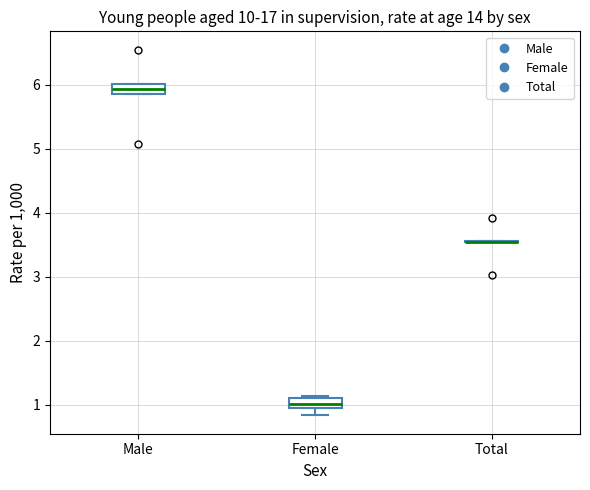

Reading left to right, read every box against the y-axis: the position of its median line, the range the box covers, and the ends of its whiskers. The values are not printed on the chart, so give them approximately, as read against the axis.

Male: median 5.9 (inside the box), box 5.9 to 6.0, whiskers 5.9 to 6.0
Female: median 1.0, box 0.9 to 1.1, whiskers 0.8 to 1.1
Total: box collapsed to a line at 3.5, whiskers 3.5 to 3.6